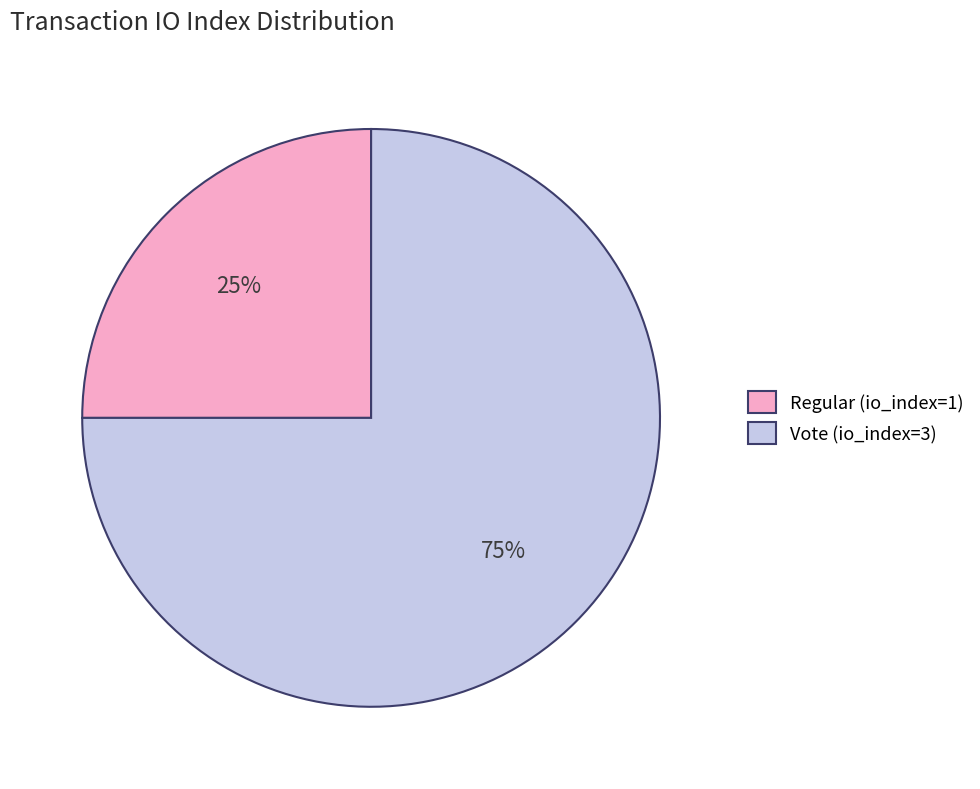

Does Vote (io_index=3) represent more than half of the total?

Yes